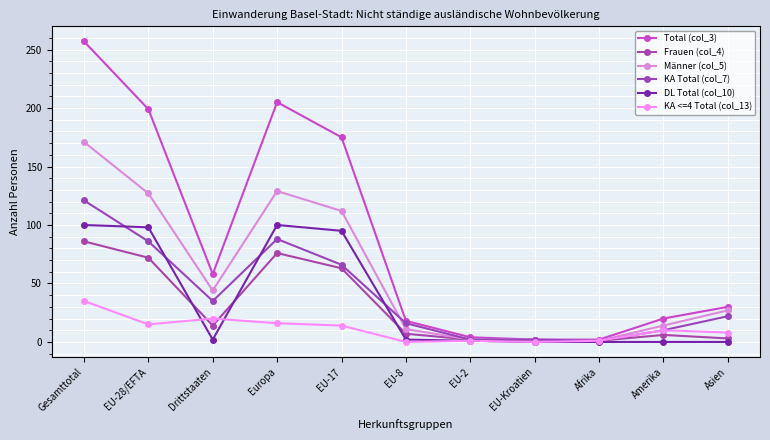

At which label does KA Total (col_7) reach its peak?

Gesamttotal